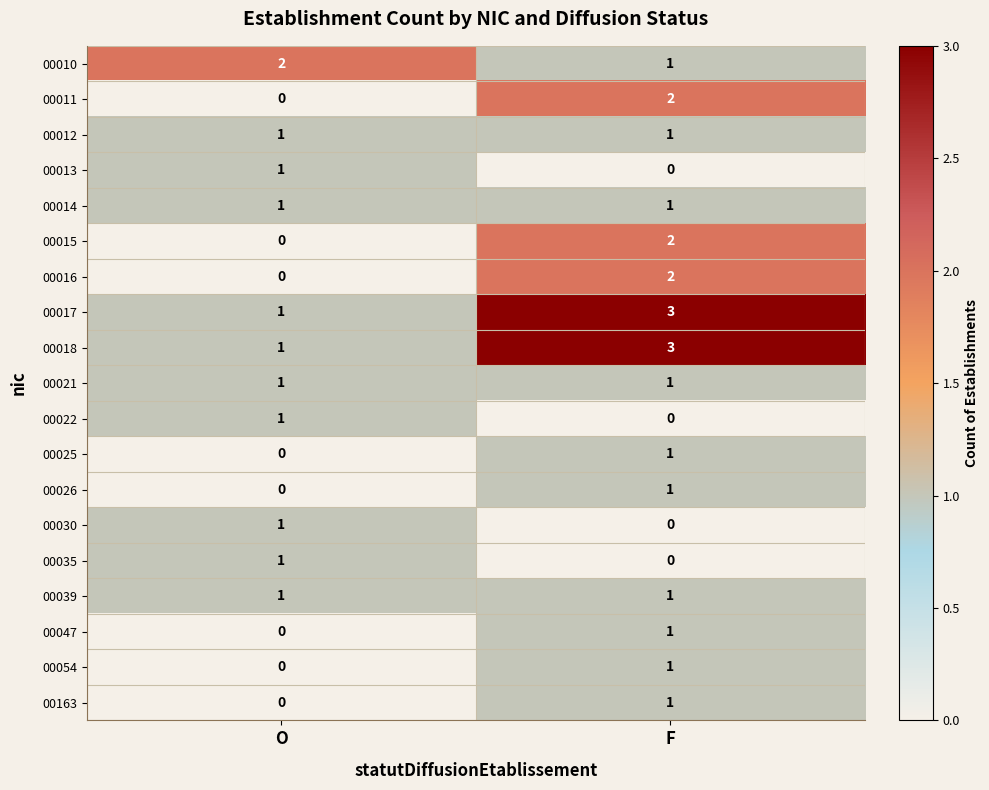

What is the total value across all series at F?

22